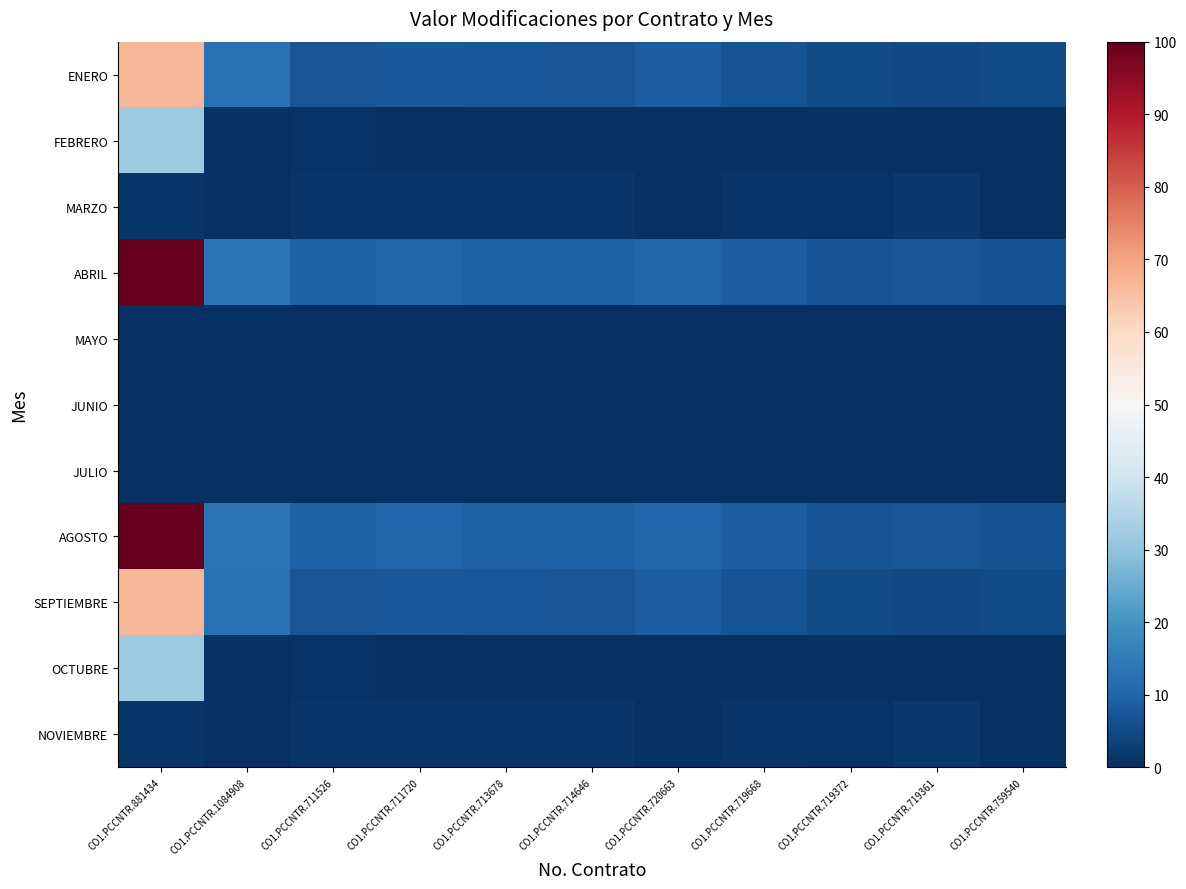

Rank the series by their maximum value, from lowest to highest.

JULIO, JUNIO, MAYO, MARZO, NOVIEMBRE, FEBRERO, OCTUBRE, ENERO, SEPTIEMBRE, ABRIL, AGOSTO